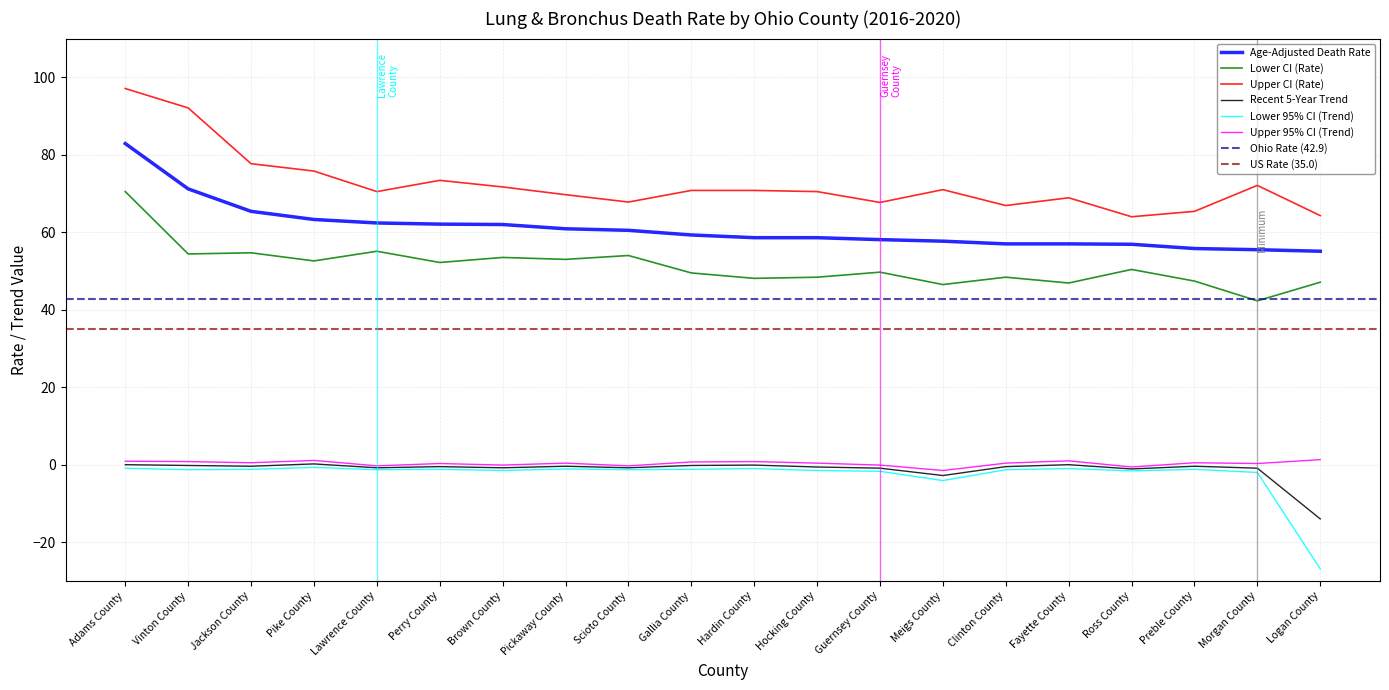

What is the sum of all Upper 95% CI (Trend) values?

6.5